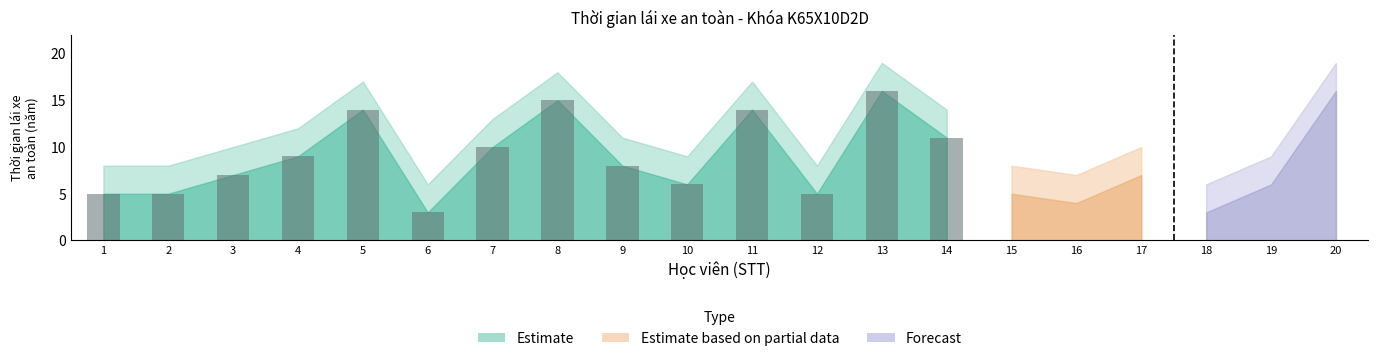

Approximately how many times larger is the value at 1 compared to 4?

0.6